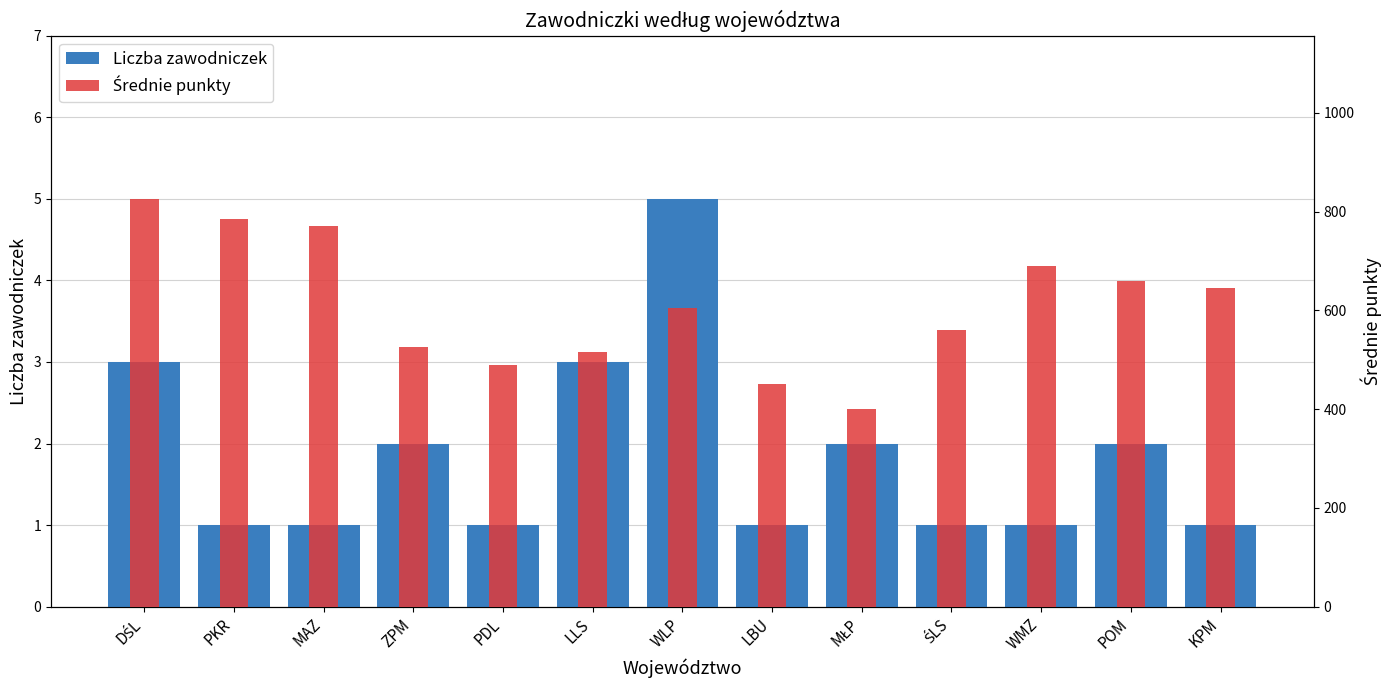

Read the Liczba zawodniczek value at PDL.

1